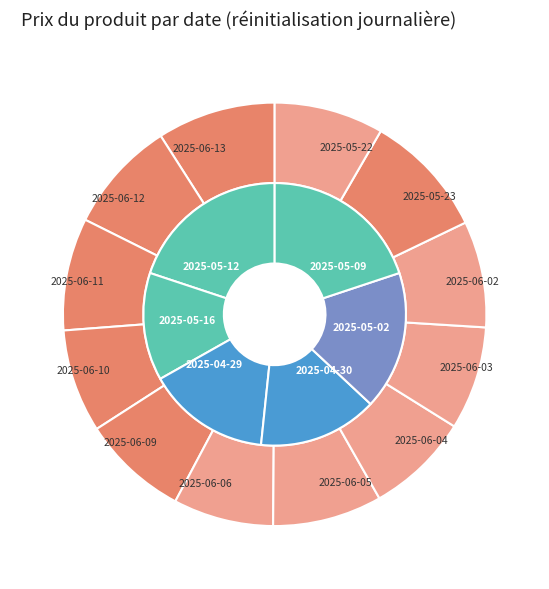

To the nearest percent, what is the average slice percentage?

8%